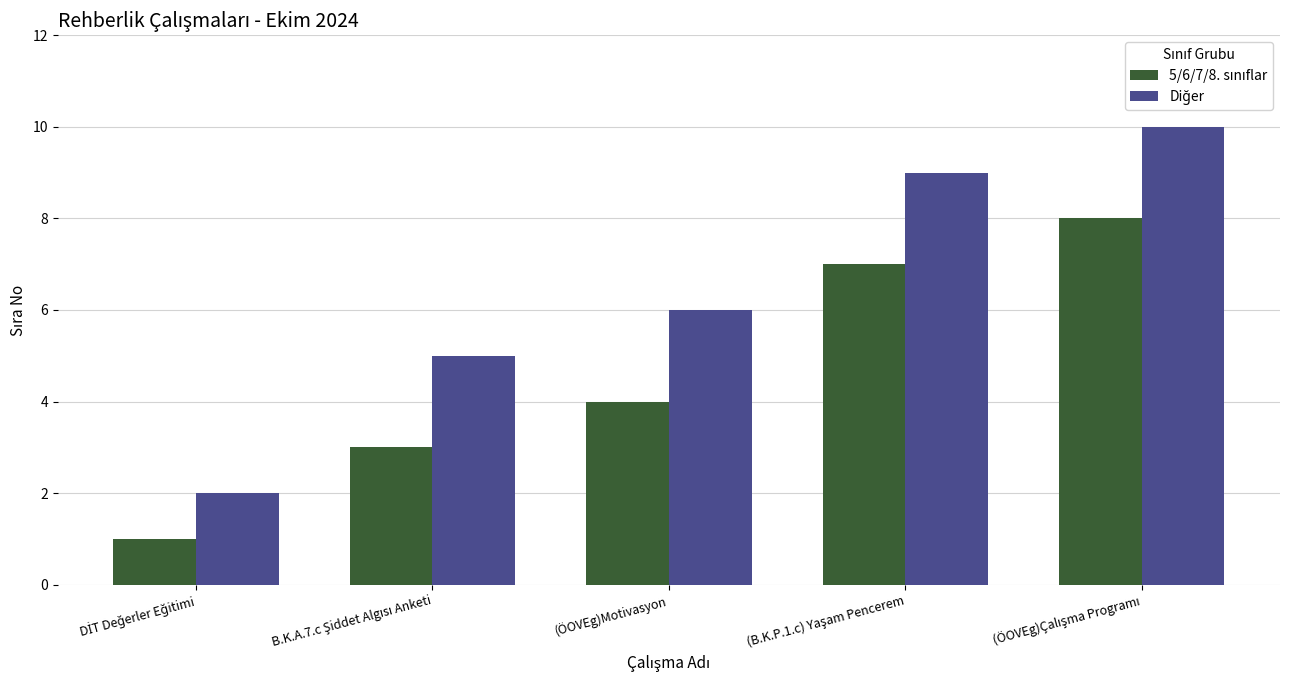

What is the difference between the highest and lowest values at (ÖOVEg)Motivasyon?

2